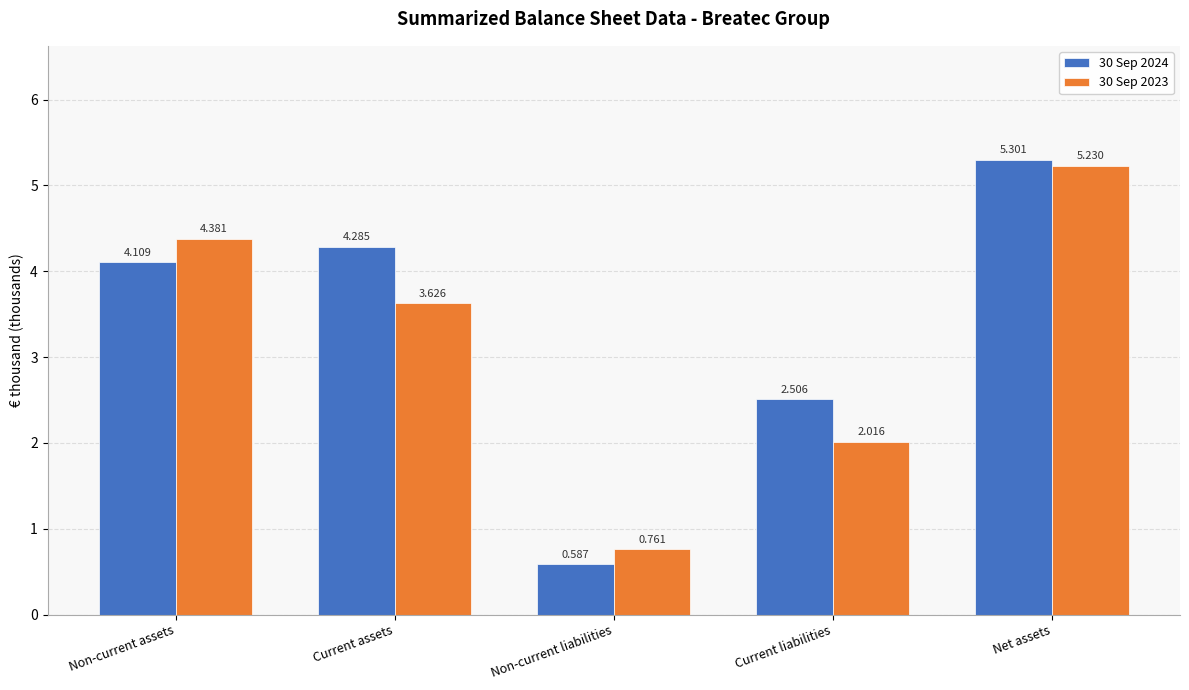

Does the chart contain stacked bars?

No